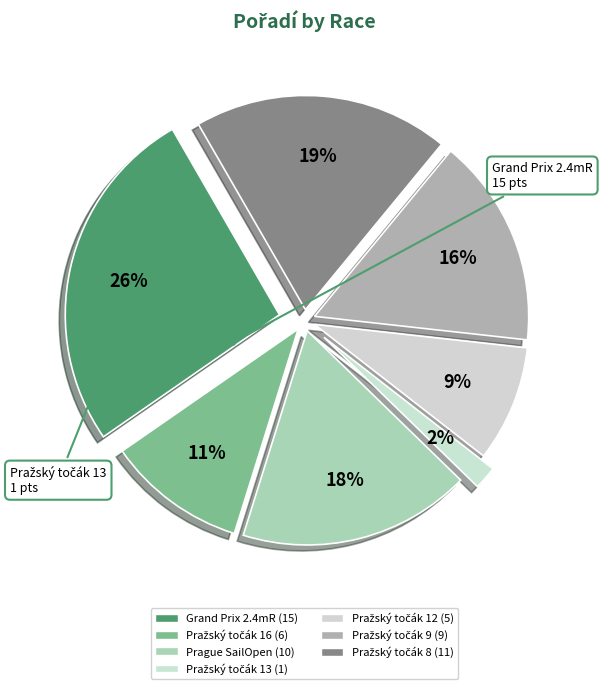

To the nearest percent, what percentage of the pie is Grand Prix 2.4mR?

26%